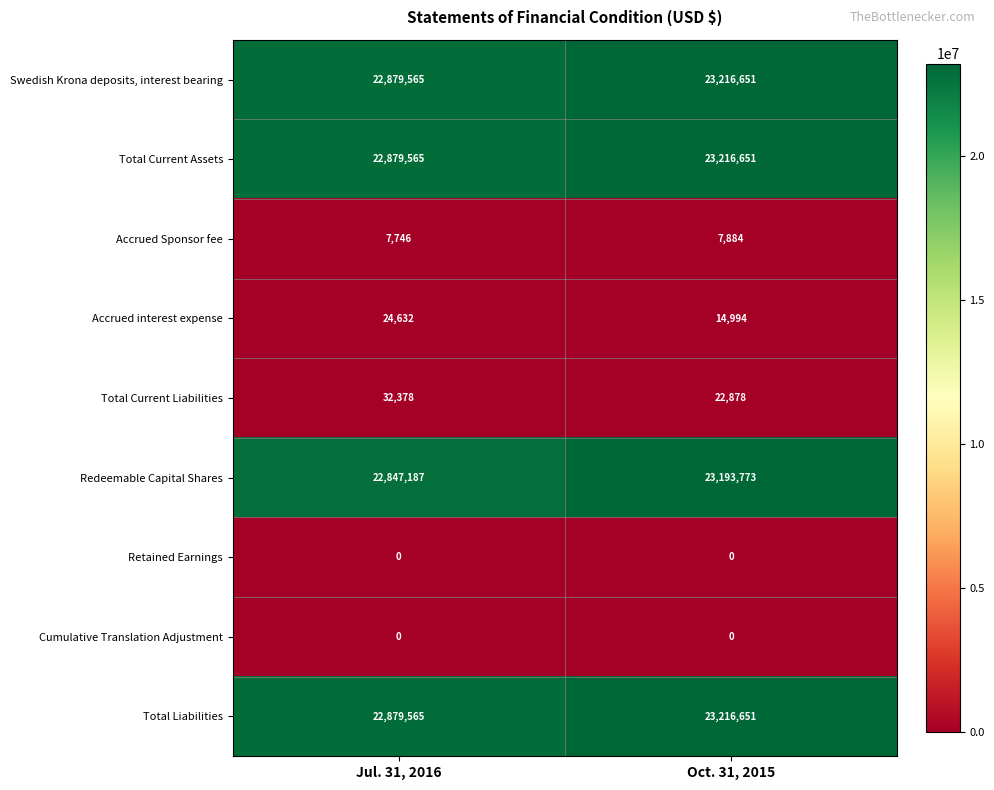

What is the maximum value for Total Liabilities?

23216651